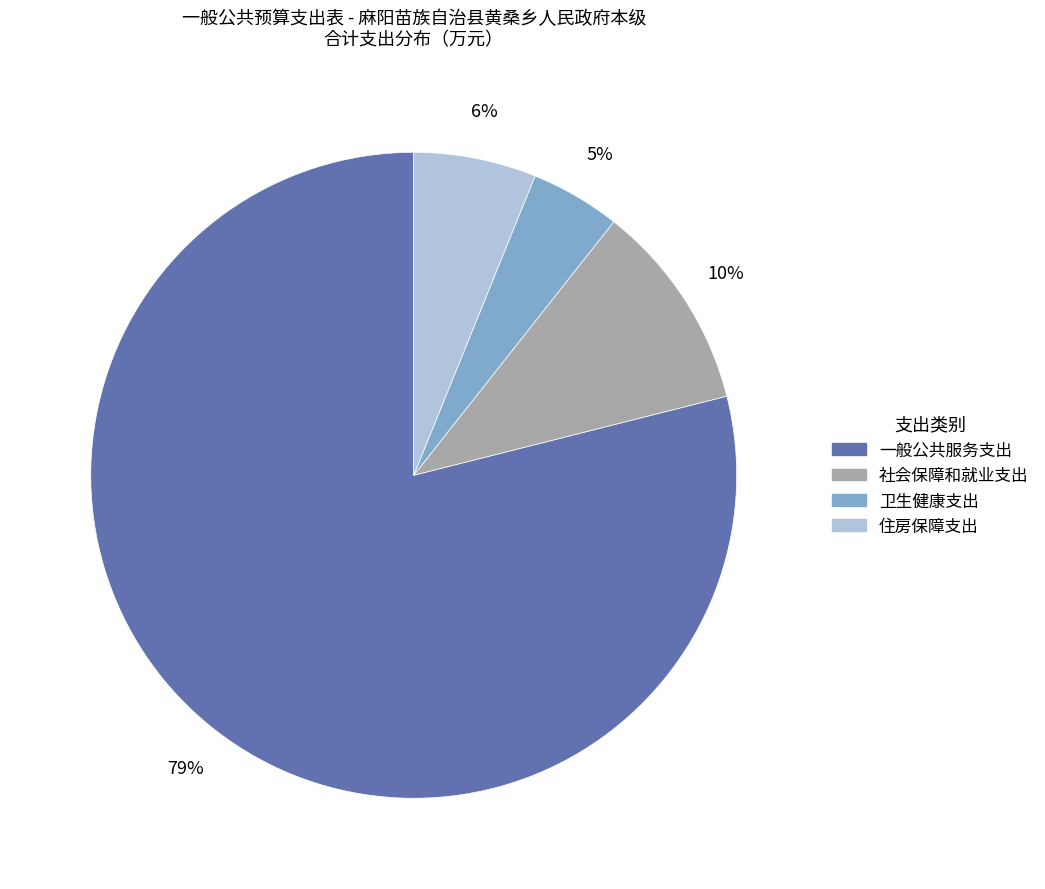

Combined, do 社会保障和就业支出 and 卫生健康支出 account for over 50%?

No